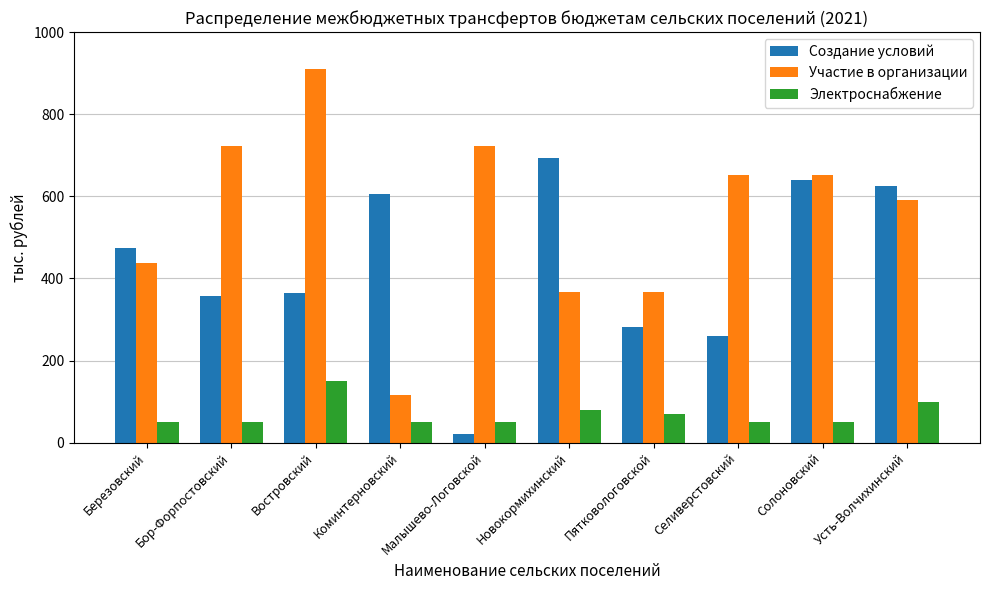

What is the difference between the second highest and second lowest values in the Создание условий series?

381.0